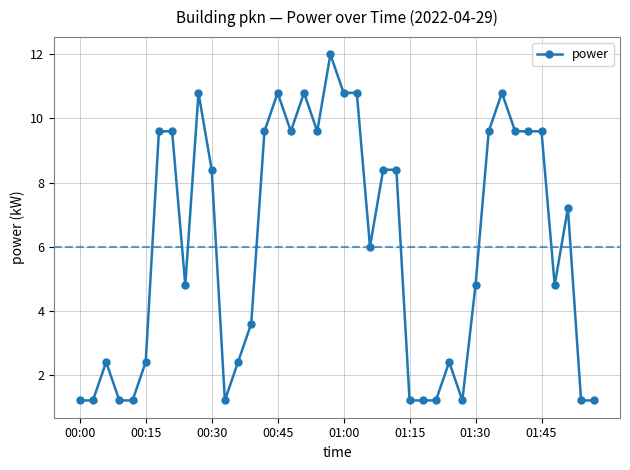

True or false: there are more than 1 points higher than both neighbors.

True